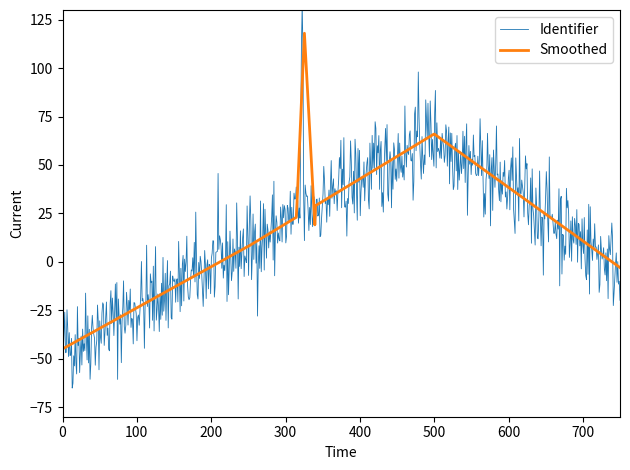

Does the chart display data point markers on the line(s)?

No